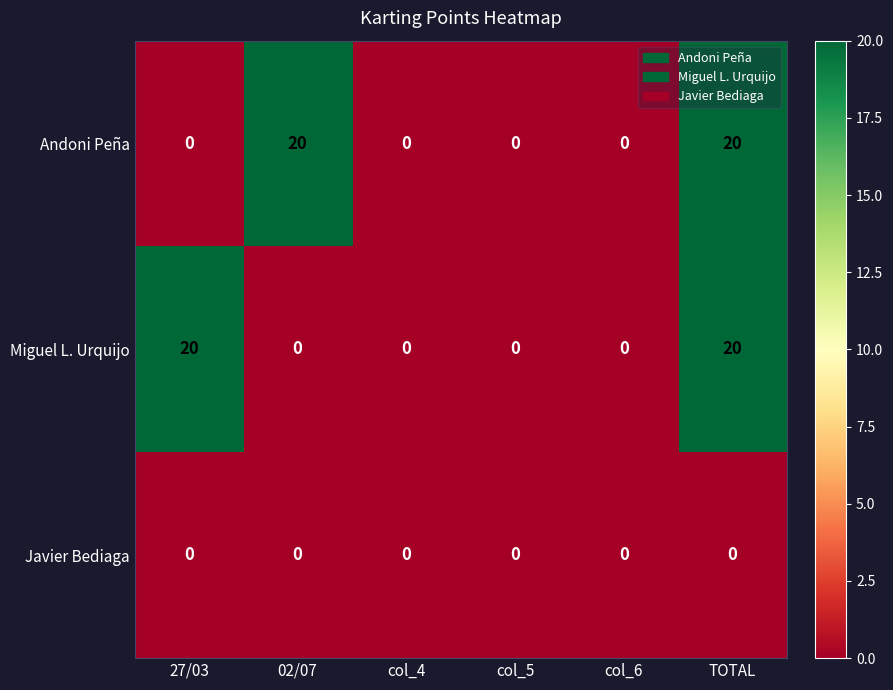

What is the spread (max minus min) of values at 02/07?

20